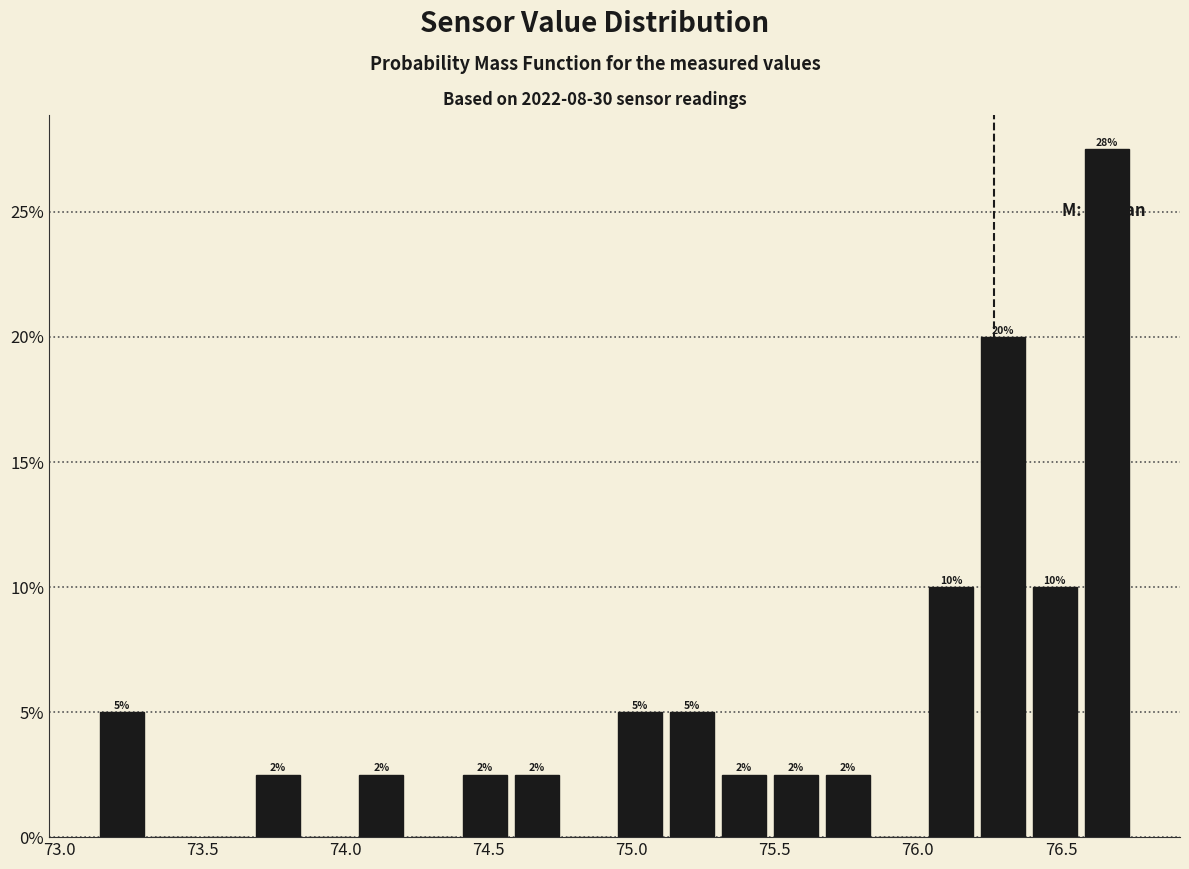

Around what value on the x-axis is the tallest bar? Give the approximate position of its centre, as read against the axis.

76.65